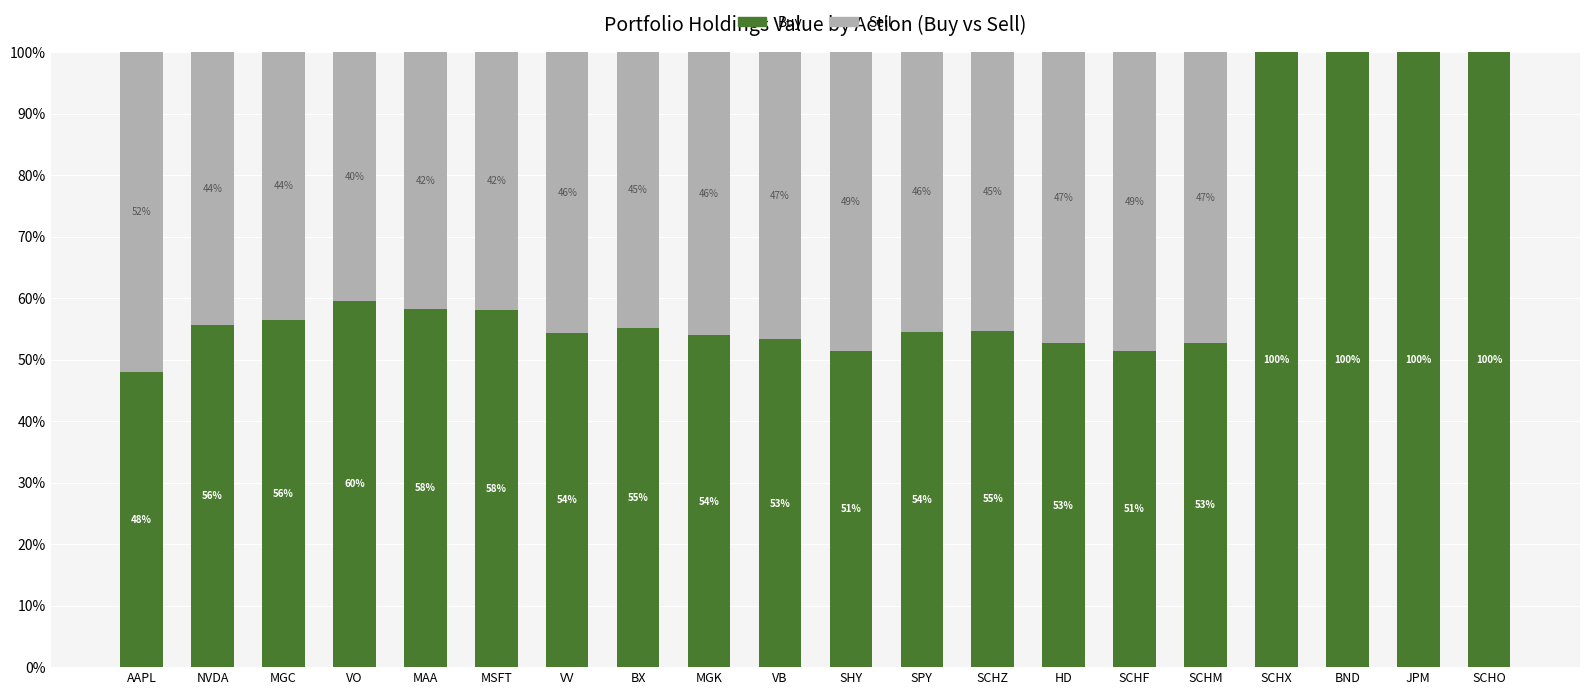

True or false: Buy has a value of 59.6 at VO.

True